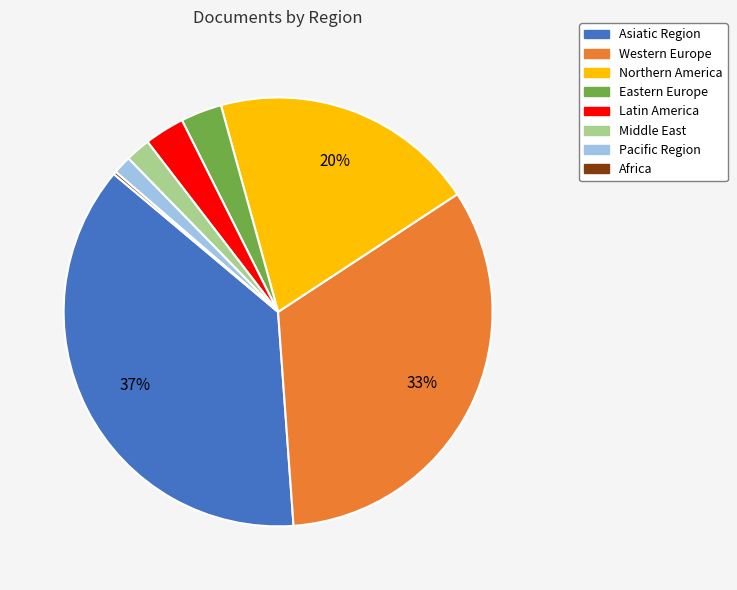

True or false: Northern America accounts for 30% of the total.

False